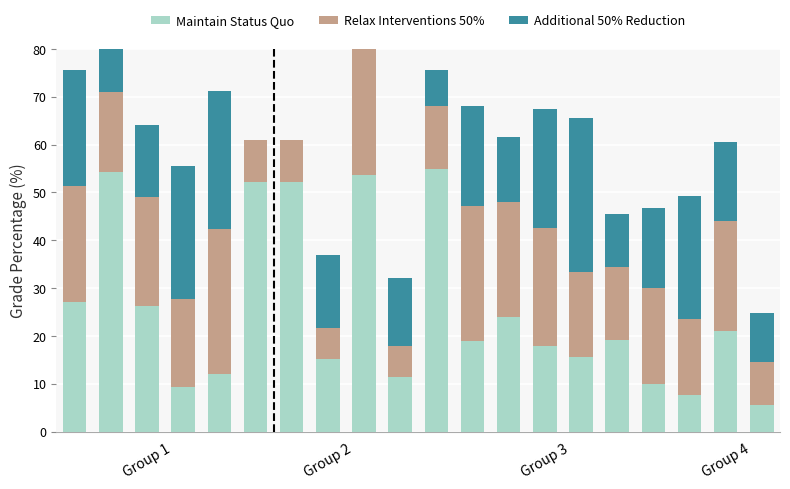

Which has a higher value, 7 or 19?

7